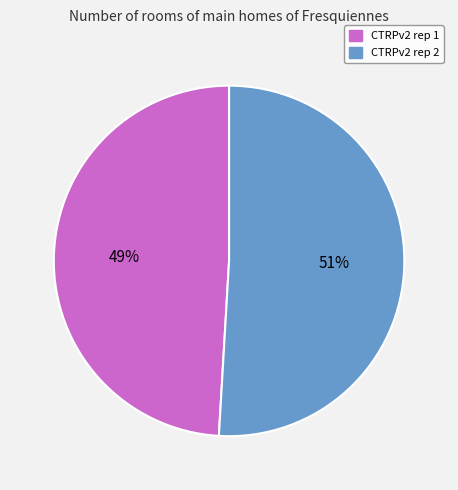

Count the number of slices in the pie.

2